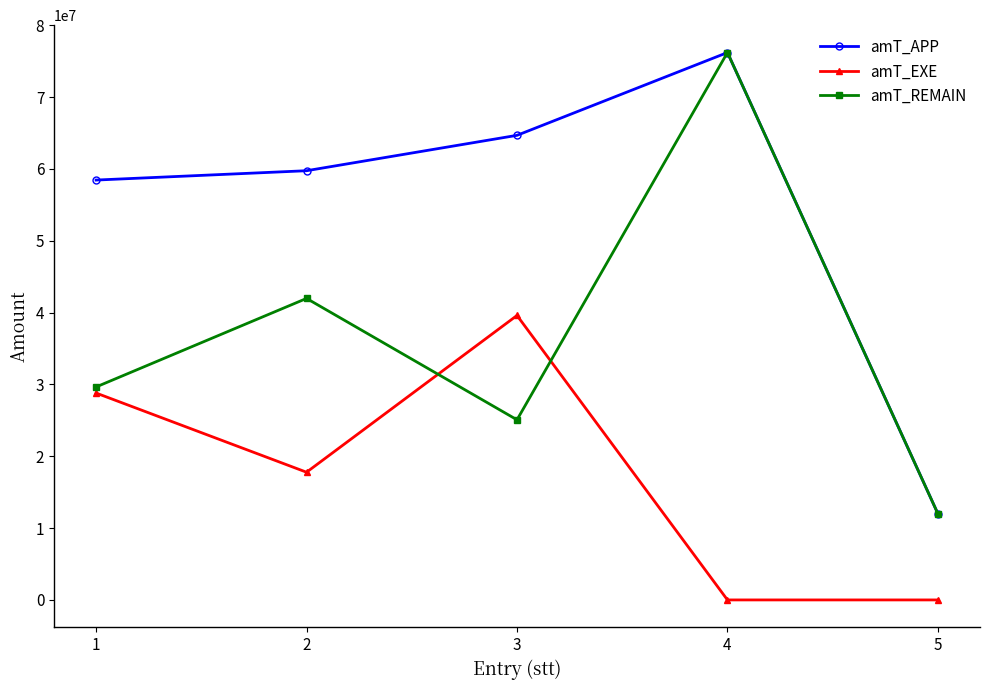

What is the total value across all series at 2?

119497507.8